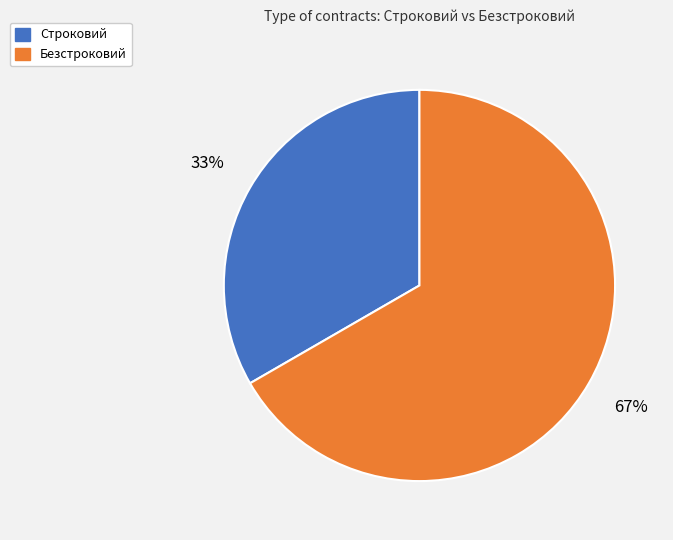

True or false: Безстроковий accounts for 55% of the total.

False